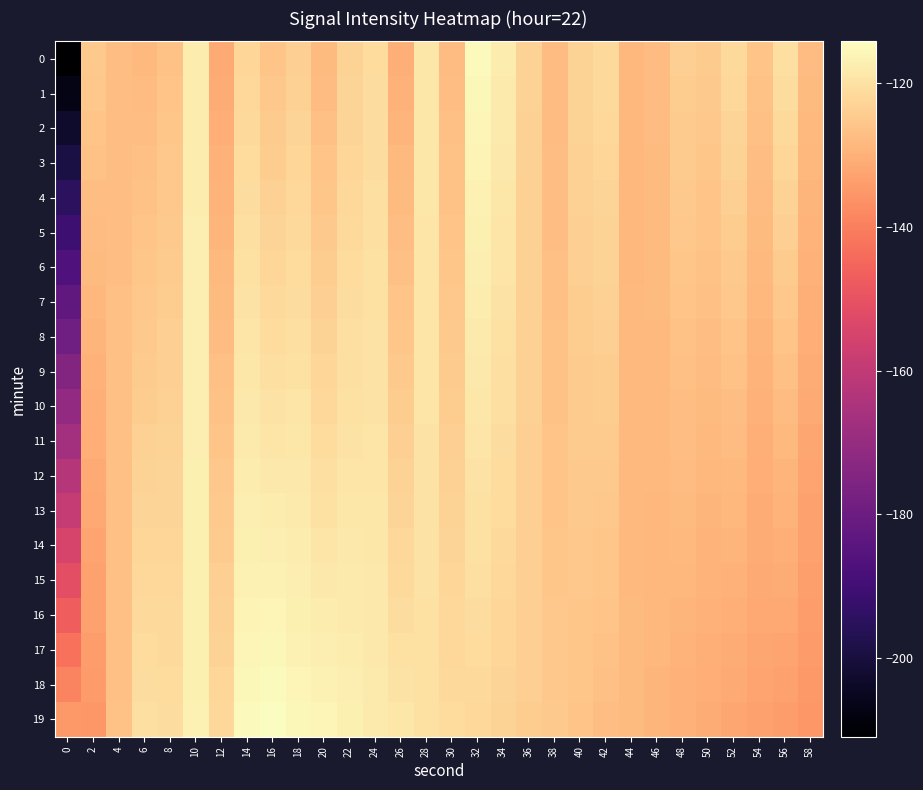

Reading left to right, extract all data points from this chart.

0: 0=-211.0	2=-124.9	4=-127.2	6=-128.2	8=-126.3	10=-117.8	12=-131.4	14=-122.1	16=-125.9	18=-123.7	20=-128.1	22=-123.1	24=-121.0	26=-130.3	28=-118.8	30=-127.7	32=-115.1	34=-117.7	36=-123.1	38=-127.7	40=-122.9	42=-121.4	44=-128.8	46=-127.6	48=-123.7	50=-124.5	52=-121.5	54=-126.0	56=-120.2	58=-127.7
1: 0=-207.0	2=-125.4	4=-127.2	6=-127.7	8=-126.0	10=-117.7	12=-130.9	14=-121.7	16=-125.3	18=-123.3	20=-127.5	22=-122.8	24=-120.9	26=-129.7	28=-118.9	30=-127.3	32=-115.4	34=-117.9	36=-123.2	38=-127.6	40=-123.0	42=-121.7	44=-128.7	46=-127.6	48=-124.1	50=-124.8	52=-122.1	54=-126.4	56=-120.9	58=-128.1
2: 0=-203.0	2=-126.0	4=-127.1	6=-127.3	8=-125.7	10=-117.7	12=-130.4	14=-121.4	16=-124.7	18=-122.8	20=-126.8	22=-122.5	24=-120.7	26=-129.1	28=-118.9	30=-127.0	32=-115.8	34=-118.2	36=-123.2	38=-127.5	40=-123.2	42=-122.0	44=-128.7	46=-127.7	48=-124.4	50=-125.2	52=-122.6	54=-126.7	56=-121.7	58=-128.5
3: 0=-199.0	2=-126.5	4=-127.1	6=-126.9	8=-125.4	10=-117.6	12=-129.9	14=-121.0	16=-124.0	18=-122.4	20=-126.2	22=-122.2	24=-120.6	26=-128.5	28=-119.0	30=-126.6	32=-116.2	34=-118.5	36=-123.3	38=-127.3	40=-123.4	42=-122.2	44=-128.7	46=-127.8	48=-124.7	50=-125.5	52=-123.2	54=-127.1	56=-122.4	58=-128.8
4: 0=-195.0	2=-127.0	4=-127.1	6=-126.5	8=-125.1	10=-117.6	12=-129.4	14=-120.6	16=-123.4	18=-122.0	20=-125.6	22=-121.8	24=-120.4	26=-127.9	28=-119.0	30=-126.3	32=-116.5	34=-118.8	36=-123.3	38=-127.2	40=-123.5	42=-122.5	44=-128.6	46=-127.9	48=-125.0	50=-125.9	52=-123.7	54=-127.5	56=-123.1	58=-129.2
5: 0=-191.0	2=-127.6	4=-127.0	6=-126.1	8=-124.8	10=-117.5	12=-128.9	14=-120.3	16=-122.8	18=-121.5	20=-124.9	22=-121.5	24=-120.2	26=-127.3	28=-119.1	30=-125.9	32=-116.9	34=-119.1	36=-123.4	38=-127.0	40=-123.7	42=-122.8	44=-128.6	46=-127.9	48=-125.4	50=-126.2	52=-124.3	54=-127.8	56=-123.8	58=-129.6
6: 0=-187.0	2=-128.1	4=-127.0	6=-125.7	8=-124.5	10=-117.5	12=-128.4	14=-119.9	16=-122.2	18=-121.1	20=-124.3	22=-121.2	24=-120.1	26=-126.7	28=-119.2	30=-125.6	32=-117.3	34=-119.3	36=-123.4	38=-126.9	40=-123.9	42=-123.1	44=-128.5	46=-128.0	48=-125.7	50=-126.6	52=-124.8	54=-128.2	56=-124.6	58=-130.0
7: 0=-183.0	2=-128.6	4=-127.0	6=-125.2	8=-124.2	10=-117.4	12=-127.9	14=-119.5	16=-121.6	18=-120.7	20=-123.7	22=-120.9	24=-119.9	26=-126.1	28=-119.2	30=-125.2	32=-117.6	34=-119.6	36=-123.4	38=-126.7	40=-124.0	42=-123.4	44=-128.5	46=-128.1	48=-126.0	50=-126.9	52=-125.4	54=-128.6	56=-125.3	58=-130.4
8: 0=-179.0	2=-129.2	4=-126.9	6=-124.8	8=-124.0	10=-117.4	12=-127.4	14=-119.2	16=-120.9	18=-120.3	20=-123.0	22=-120.6	24=-119.8	26=-125.5	28=-119.3	30=-124.9	32=-118.0	34=-119.9	36=-123.5	38=-126.6	40=-124.2	42=-123.7	44=-128.4	46=-128.2	48=-126.4	50=-127.2	52=-125.9	54=-128.9	56=-126.0	58=-130.8
9: 0=-175.0	2=-129.7	4=-126.9	6=-124.4	8=-123.7	10=-117.3	12=-126.9	14=-118.8	16=-120.3	18=-119.8	20=-122.4	22=-120.2	24=-119.6	26=-124.9	28=-119.4	30=-124.5	32=-118.4	34=-120.2	36=-123.5	38=-126.4	40=-124.4	42=-124.0	44=-128.4	46=-128.2	48=-126.7	50=-127.6	52=-126.5	54=-129.3	56=-126.7	58=-131.2
10: 0=-170.9	2=-130.2	4=-126.9	6=-124.0	8=-123.4	10=-117.2	12=-126.4	14=-118.4	16=-119.7	18=-119.4	20=-121.7	22=-119.9	24=-119.4	26=-124.3	28=-119.4	30=-124.2	32=-118.7	34=-120.5	36=-123.6	38=-126.3	40=-124.5	42=-124.3	44=-128.4	46=-128.3	48=-127.0	50=-127.9	52=-127.0	54=-129.7	56=-127.5	58=-131.5
11: 0=-166.9	2=-130.7	4=-126.9	6=-123.6	8=-123.1	10=-117.2	12=-125.9	14=-118.1	16=-119.1	18=-119.0	20=-121.1	22=-119.6	24=-119.3	26=-123.7	28=-119.5	30=-123.8	32=-119.1	34=-120.8	36=-123.6	38=-126.2	40=-124.7	42=-124.6	44=-128.3	46=-128.4	48=-127.4	50=-128.3	52=-127.6	54=-130.0	56=-128.2	58=-131.9
12: 0=-162.9	2=-131.3	4=-126.8	6=-123.2	8=-122.8	10=-117.1	12=-125.4	14=-117.7	16=-118.5	18=-118.6	20=-120.5	22=-119.3	24=-119.1	26=-123.1	28=-119.6	30=-123.5	32=-119.4	34=-121.0	36=-123.7	38=-126.0	40=-124.8	42=-124.9	44=-128.3	46=-128.5	48=-127.7	50=-128.6	52=-128.1	54=-130.4	56=-128.9	58=-132.3
13: 0=-158.9	2=-131.8	4=-126.8	6=-122.7	8=-122.5	10=-117.1	12=-124.9	14=-117.3	16=-117.8	18=-118.1	20=-119.8	22=-118.9	24=-119.0	26=-122.6	28=-119.6	30=-123.1	32=-119.8	34=-121.3	36=-123.7	38=-125.9	40=-125.0	42=-125.2	44=-128.2	46=-128.5	48=-128.0	50=-128.9	52=-128.7	54=-130.8	56=-129.6	58=-132.7
14: 0=-154.9	2=-132.3	4=-126.8	6=-122.3	8=-122.2	10=-117.0	12=-124.4	14=-117.0	16=-117.2	18=-117.7	20=-119.2	22=-118.6	24=-118.8	26=-122.0	28=-119.7	30=-122.8	32=-120.2	34=-121.6	36=-123.8	38=-125.7	40=-125.2	42=-125.5	44=-128.2	46=-128.6	48=-128.3	50=-129.3	52=-129.2	54=-131.2	56=-130.4	58=-133.1
15: 0=-150.9	2=-132.9	4=-126.7	6=-121.9	8=-122.0	10=-117.0	12=-123.9	14=-116.6	16=-116.6	18=-117.3	20=-118.6	22=-118.3	24=-118.6	26=-121.4	28=-119.7	30=-122.4	32=-120.5	34=-121.9	36=-123.8	38=-125.6	40=-125.3	42=-125.8	44=-128.2	46=-128.7	48=-128.7	50=-129.6	52=-129.8	54=-131.5	56=-131.1	58=-133.5
16: 0=-146.9	2=-133.4	4=-126.7	6=-121.5	8=-121.7	10=-116.9	12=-123.4	14=-116.3	16=-116.0	18=-116.8	20=-117.9	22=-118.0	24=-118.5	26=-120.8	28=-119.8	30=-122.1	32=-120.9	34=-122.2	36=-123.9	38=-125.4	40=-125.5	42=-126.1	44=-128.1	46=-128.8	48=-129.0	50=-130.0	52=-130.3	54=-131.9	56=-131.8	58=-133.8
17: 0=-142.9	2=-133.9	4=-126.7	6=-121.1	8=-121.4	10=-116.9	12=-122.9	14=-115.9	16=-115.4	18=-116.4	20=-117.3	22=-117.6	24=-118.3	26=-120.2	28=-119.9	30=-121.7	32=-121.3	34=-122.4	36=-123.9	38=-125.3	40=-125.7	42=-126.4	44=-128.1	46=-128.8	48=-129.3	50=-130.3	52=-130.9	54=-132.3	56=-132.5	58=-134.2
18: 0=-138.9	2=-134.5	4=-126.6	6=-120.7	8=-121.1	10=-116.8	12=-122.4	14=-115.5	16=-114.7	18=-116.0	20=-116.6	22=-117.3	24=-118.2	26=-119.6	28=-119.9	30=-121.4	32=-121.6	34=-122.7	36=-124.0	38=-125.1	40=-125.8	42=-126.7	44=-128.0	46=-128.9	48=-129.7	50=-130.7	52=-131.4	54=-132.6	56=-133.3	58=-134.6
19: 0=-134.9	2=-135.0	4=-126.6	6=-120.2	8=-120.8	10=-116.7	12=-121.9	14=-115.2	16=-114.1	18=-115.6	20=-116.0	22=-117.0	24=-118.0	26=-119.0	28=-120.0	30=-121.0	32=-122.0	34=-123.0	36=-124.0	38=-125.0	40=-126.0	42=-127.0	44=-128.0	46=-129.0	48=-130.0	50=-131.0	52=-132.0	54=-133.0	56=-134.0	58=-135.0